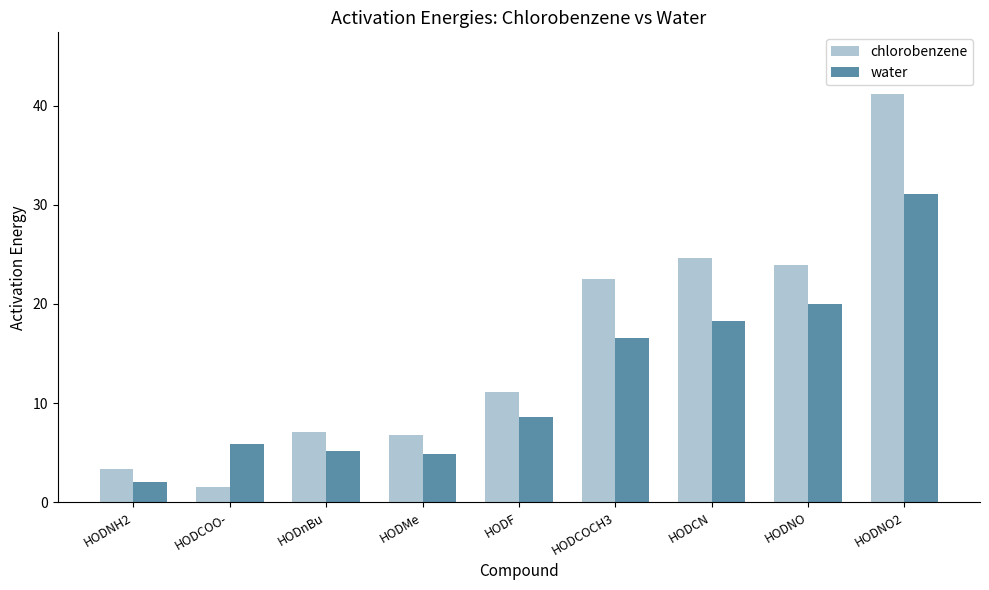

What is the maximum value for chlorobenzene?

41.2